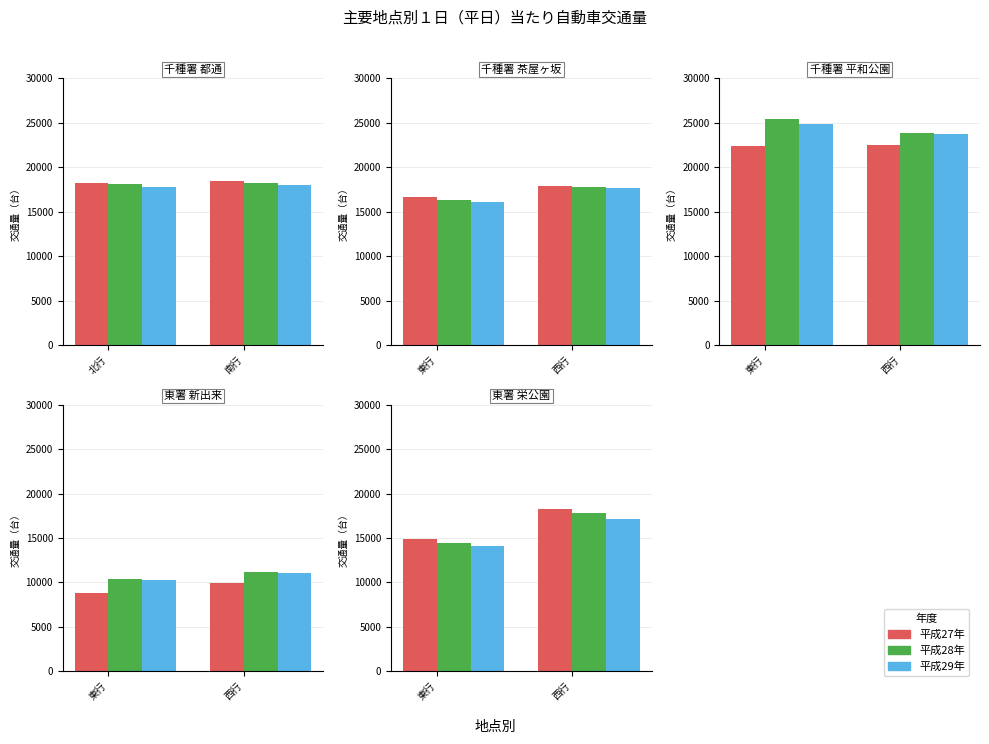

At 西行, list the series in order from largest to smallest.

平成27年, 平成28年, 平成29年